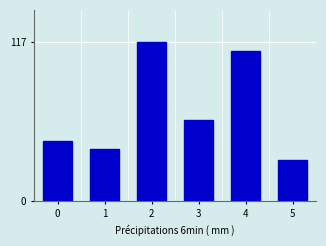

Reading right to left, transcribe all the data shown in this chart.

30	110	60	117	38	44